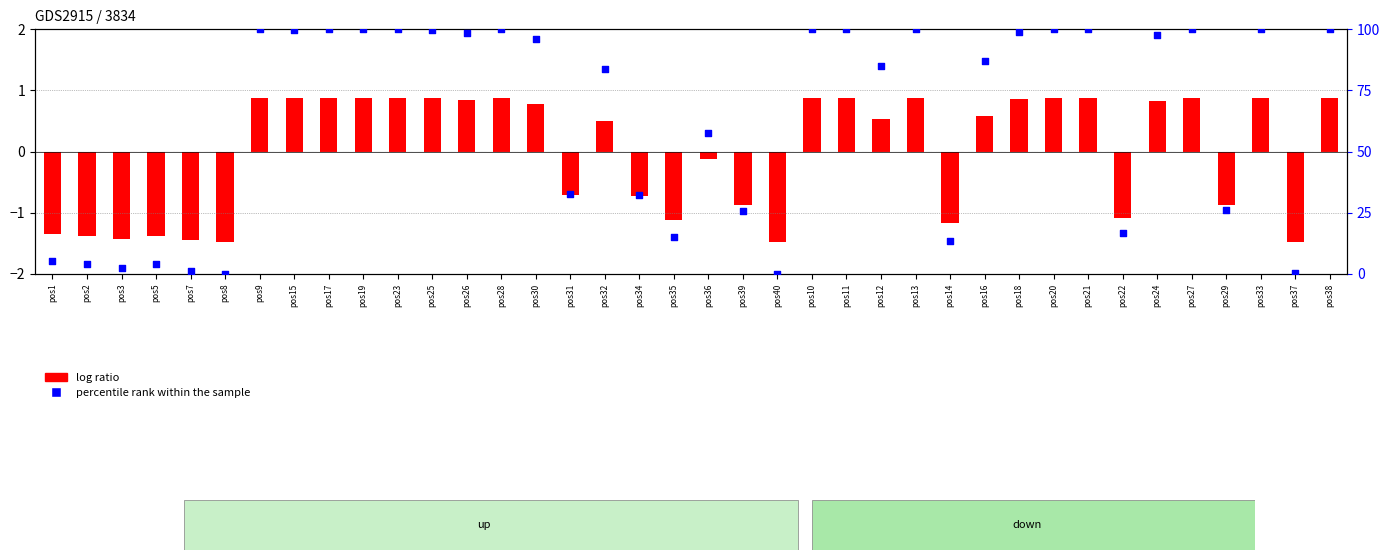

Which series has the largest total across all categories?

percentile rank within the sample